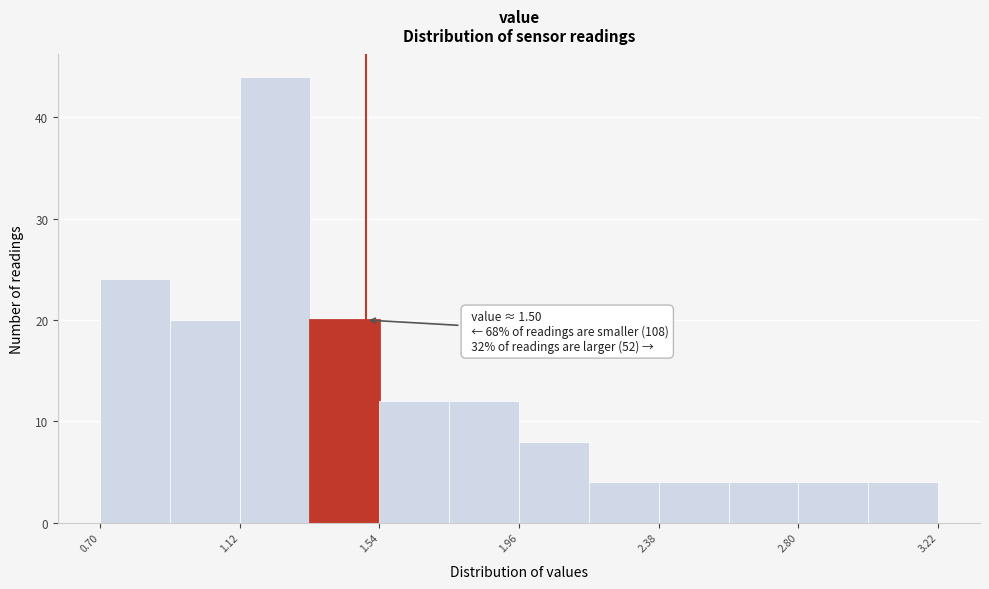

Which range on the x-axis has the tallest bar?

1.12 to 1.33